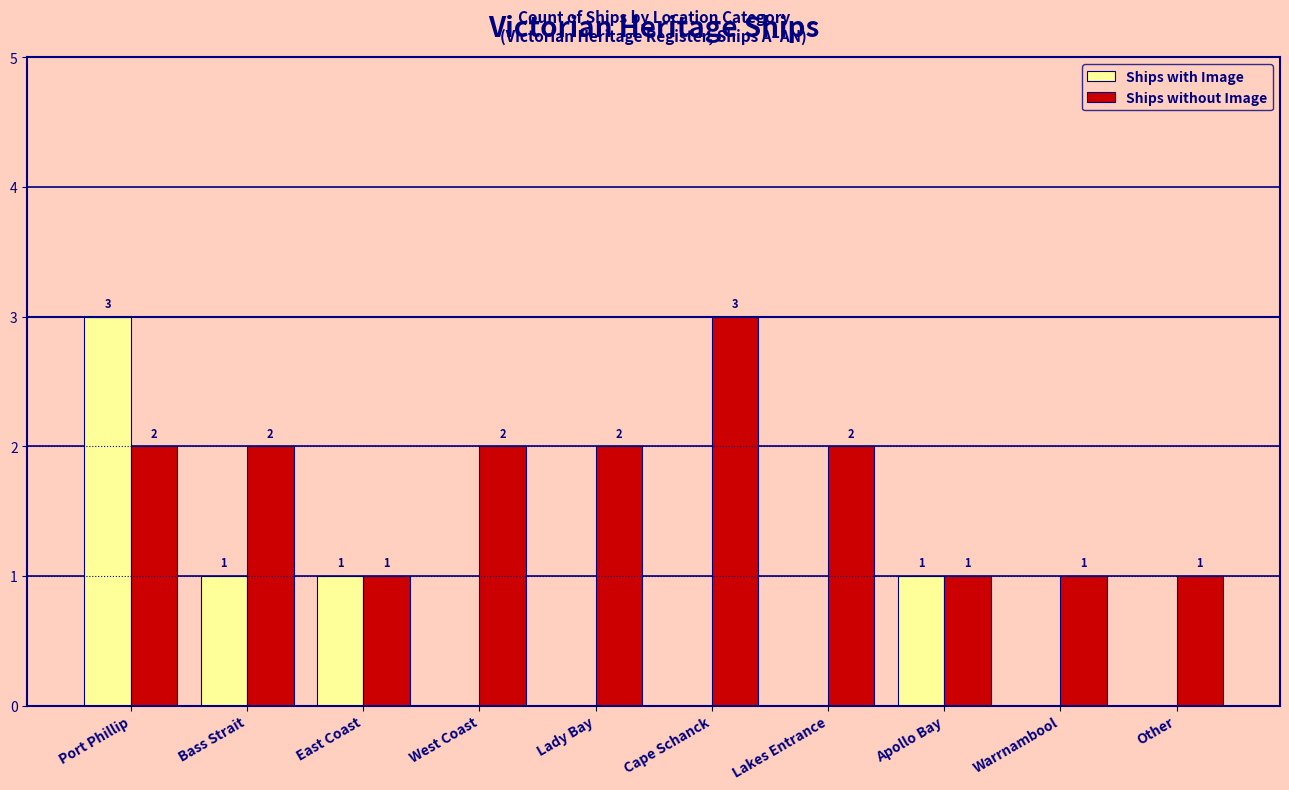

What is the greatest value displayed?

3